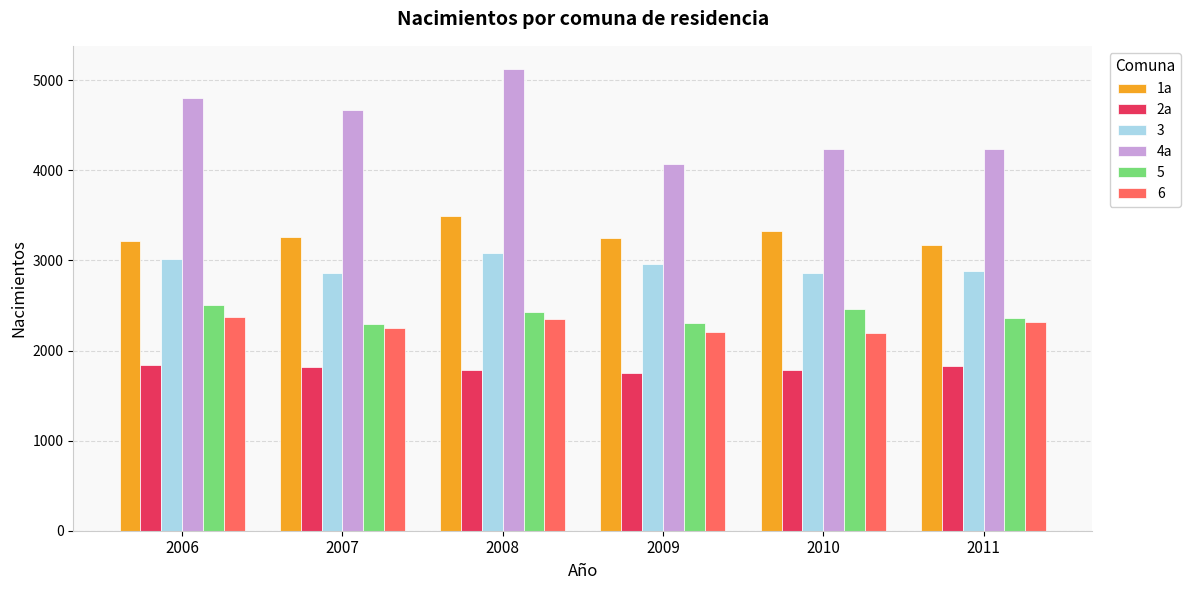

Rank the series by their maximum value, from lowest to highest.

2a, 6, 5, 3, 1a, 4a